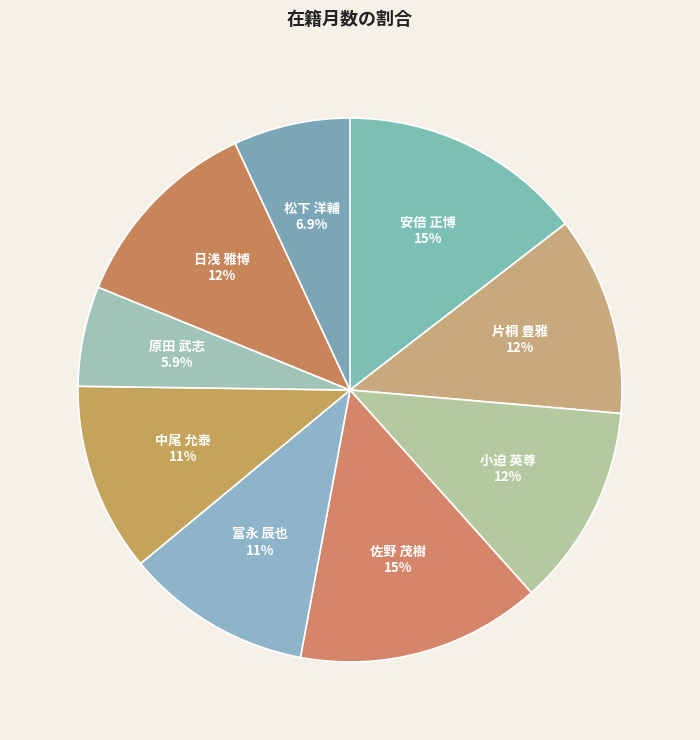

To the nearest percent, what is the combined percentage of 原田 武志 and 小迫 英尊?

18%